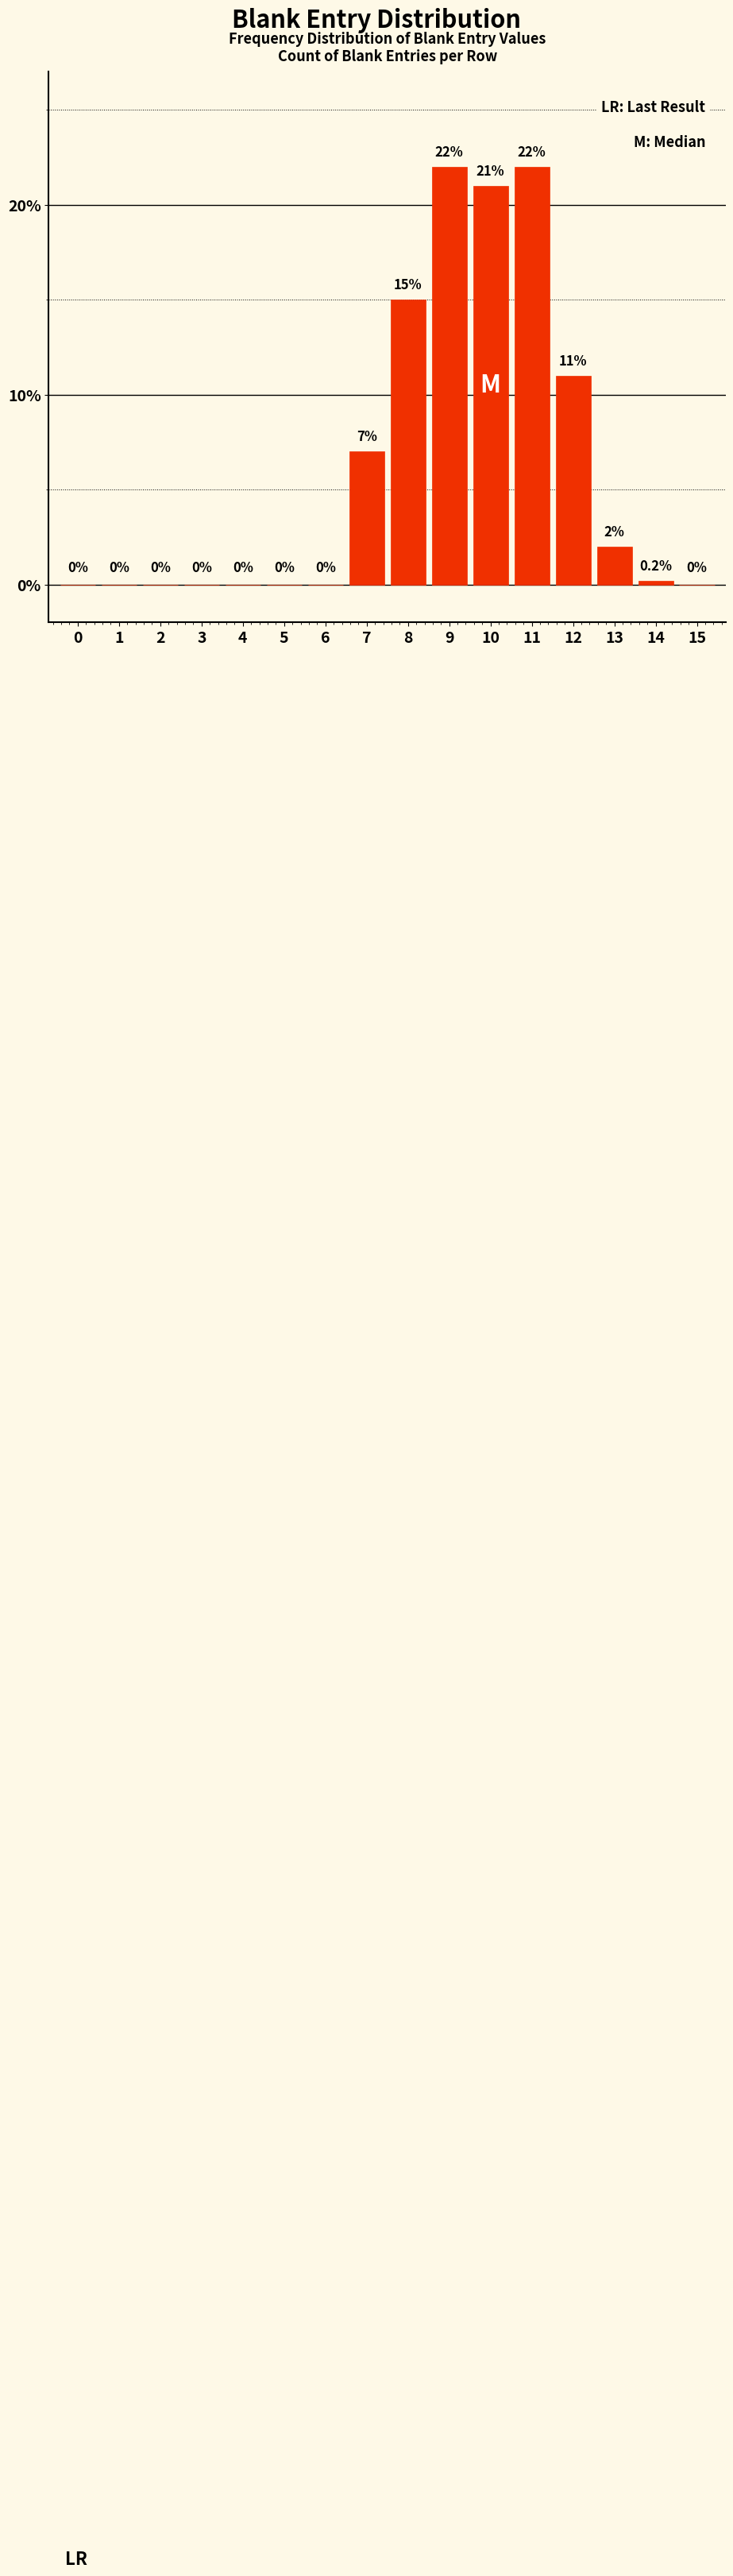

Reading right to left, what are all the values shown in this chart?

15=0.0	14=0.2	13=2.0	12=11.0	11=22.0	10=21.0	9=22.0	8=15.0	7=7.0	6=0.0	5=0.0	4=0.0	3=0.0	2=0.0	1=0.0	0=0.0